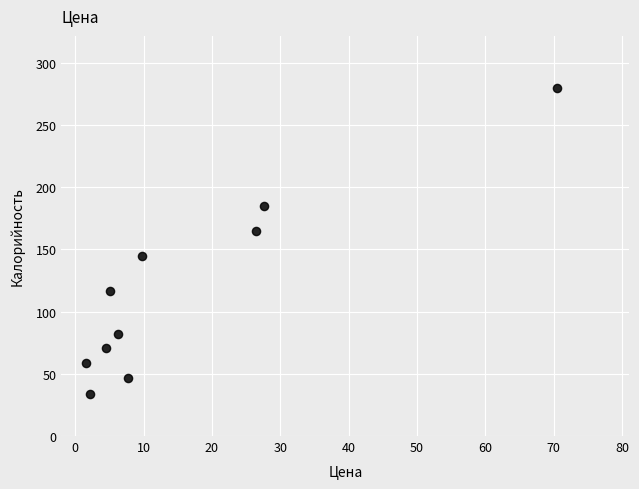

What is the average X value?

16.2